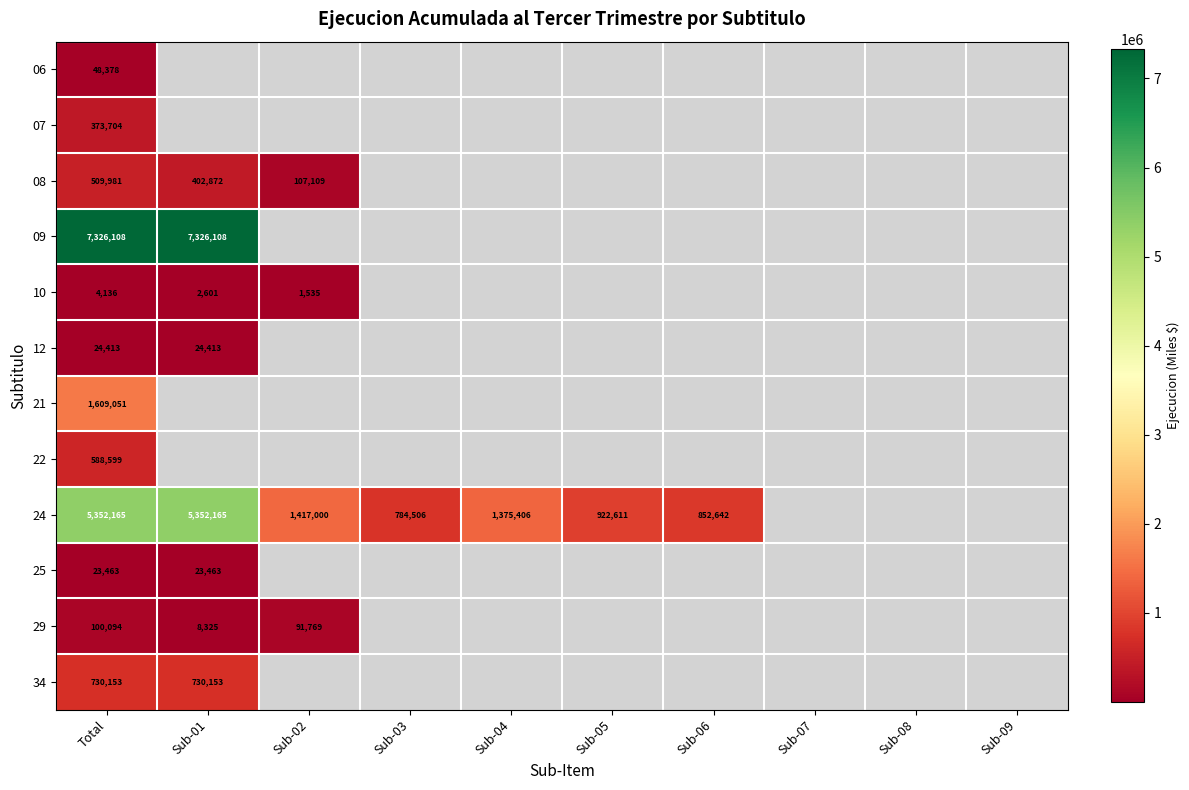

Is it true that 29 equals 12375 at Sub-01?

False